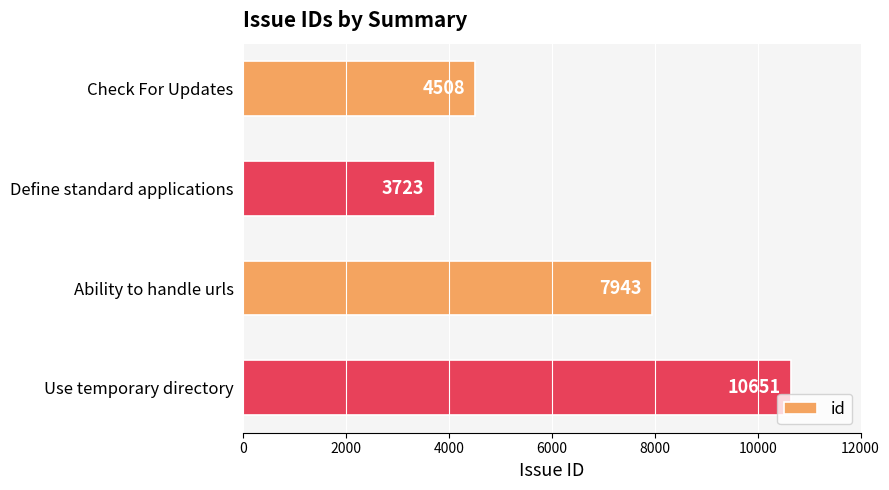

How many data points are less than 7943?

2